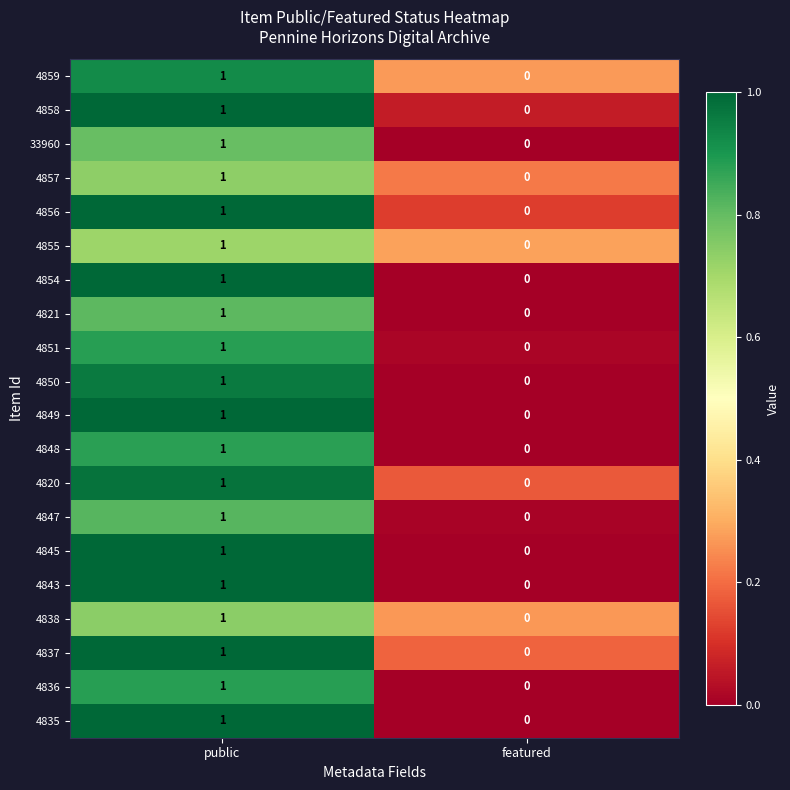

True or false: 4820 has a value of 1 at public.

True